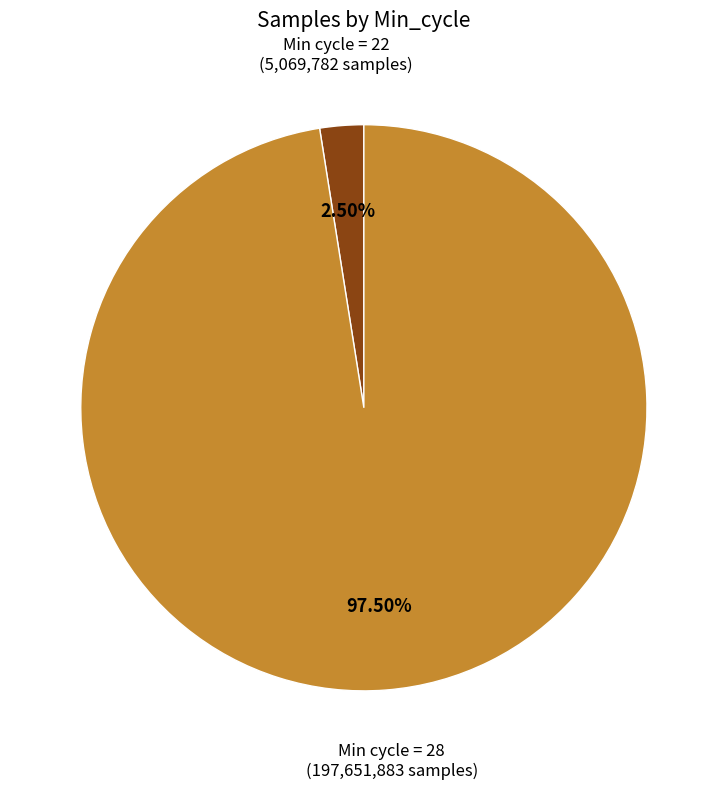

Is there any slice that represents more than half of the pie?

Yes